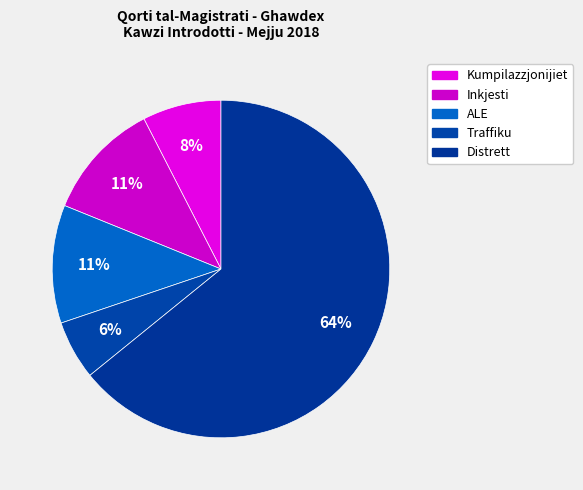

How many slices are in this pie chart?

5